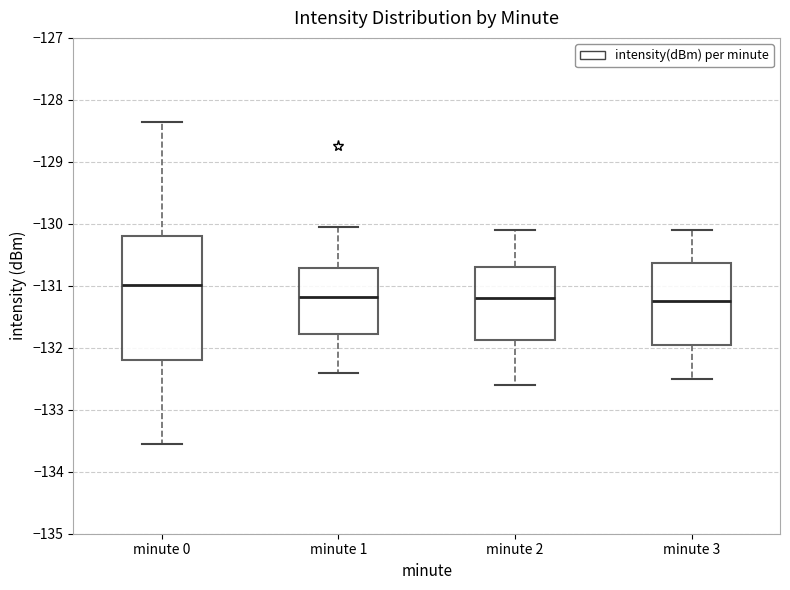

Reading left to right, read every box against the y-axis: the position of its median line, the range the box covers, and the ends of its whiskers. The values are not printed on the chart, so give them approximately, as read against the axis.

minute 0: median -131.0, box -132.2 to -130.2, whiskers -133.6 to -128.4
minute 1: median -131.2, box -131.8 to -130.7, whiskers -132.4 to -130.0
minute 2: median -131.2, box -131.9 to -130.7, whiskers -132.6 to -130.1
minute 3: median -131.2, box -131.9 to -130.6, whiskers -132.5 to -130.1